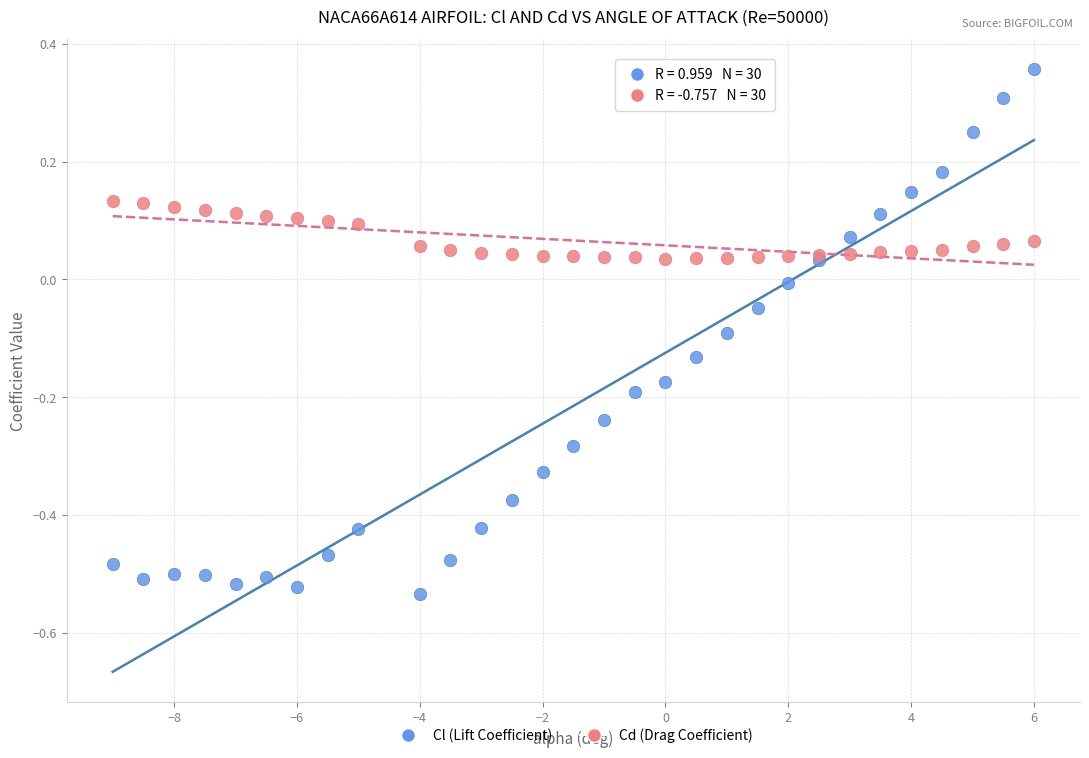

Which series reaches the minimum Y coordinate?

Cl (Lift Coefficient)